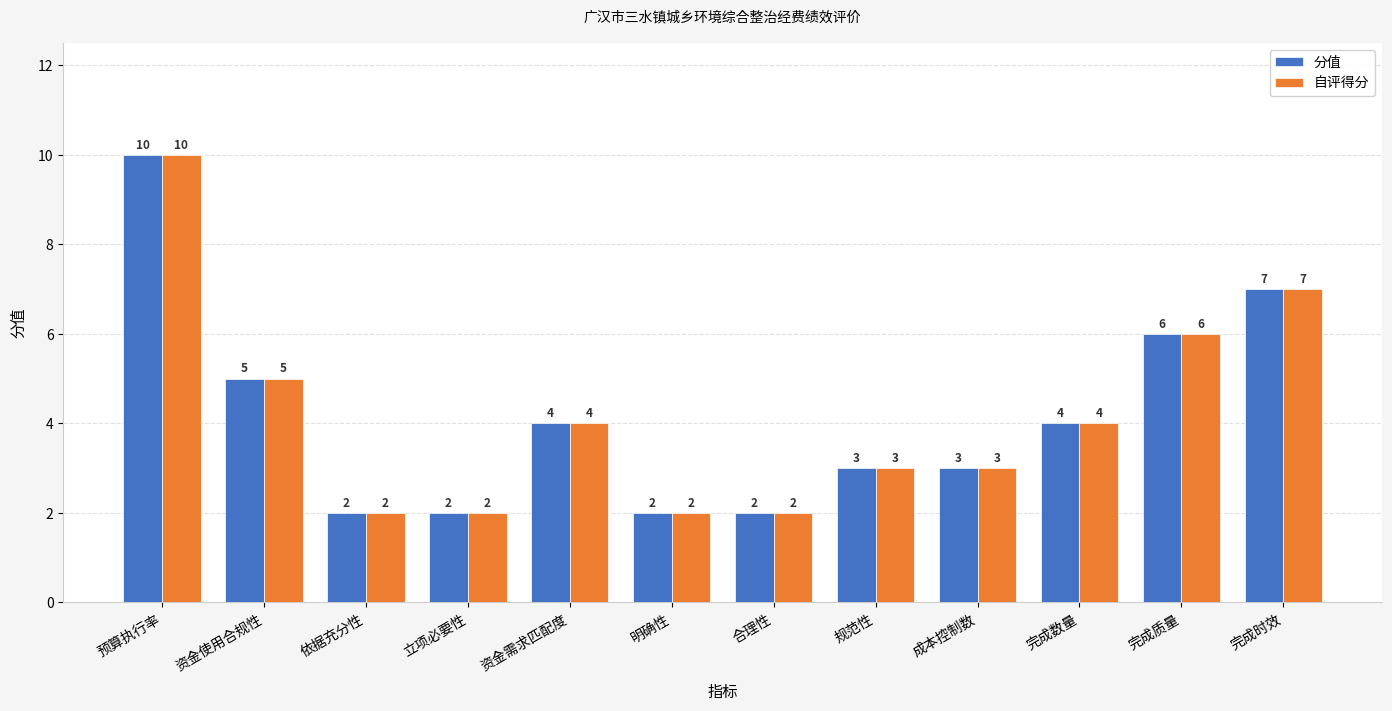

What is the difference between the maximum and second lowest values in the 自评得分 series?

8